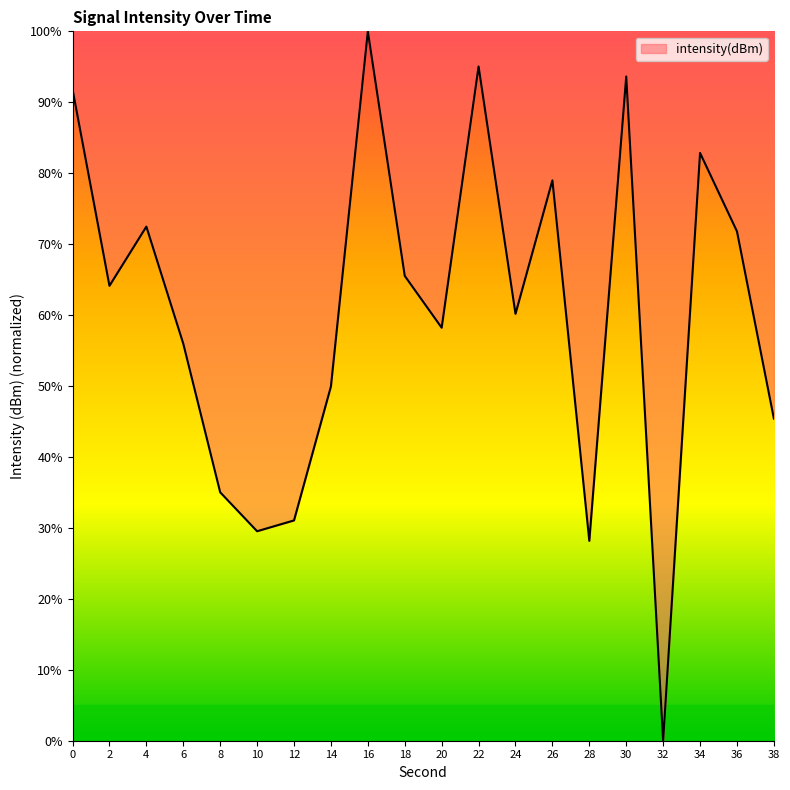

Where is the first local minimum?

2